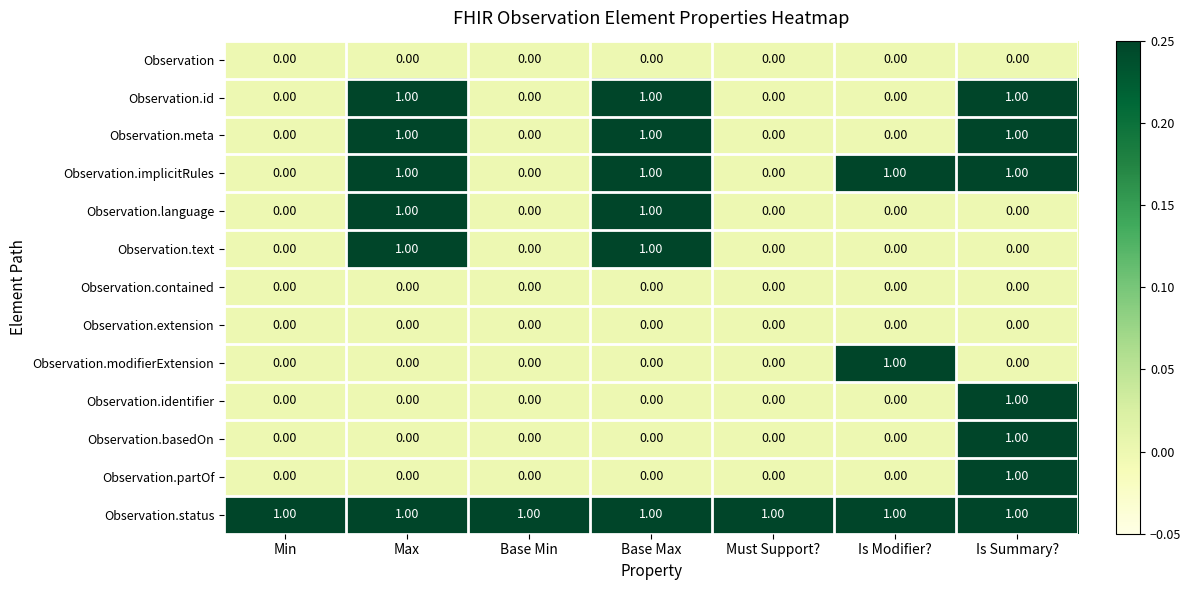

At how many categories does at least one series exceed 0?

7